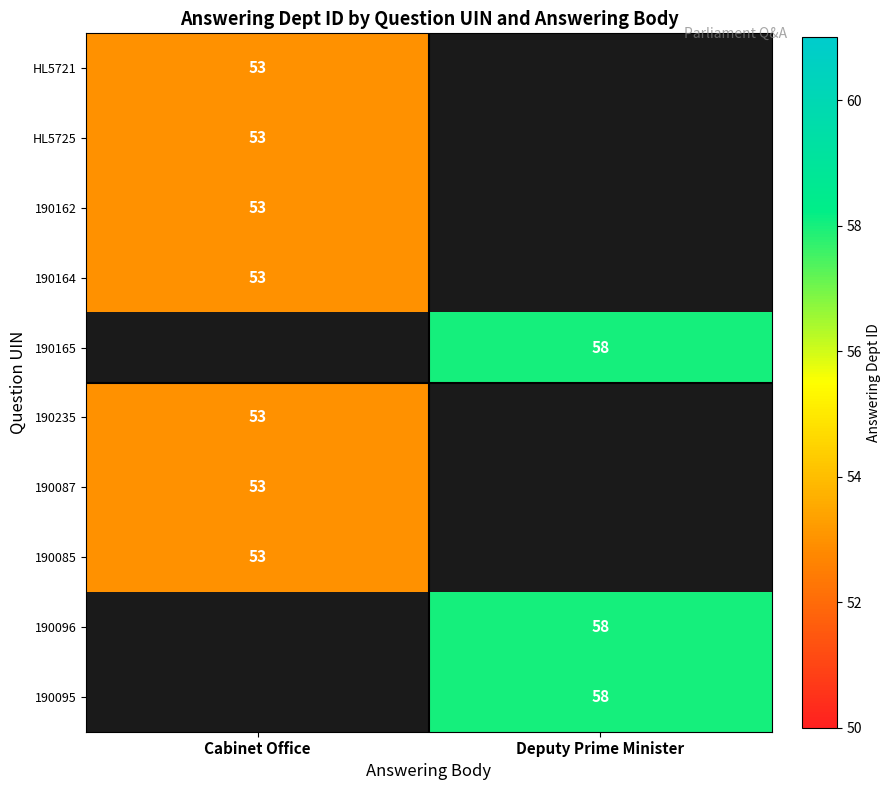

How many distinct data groups are displayed?

10